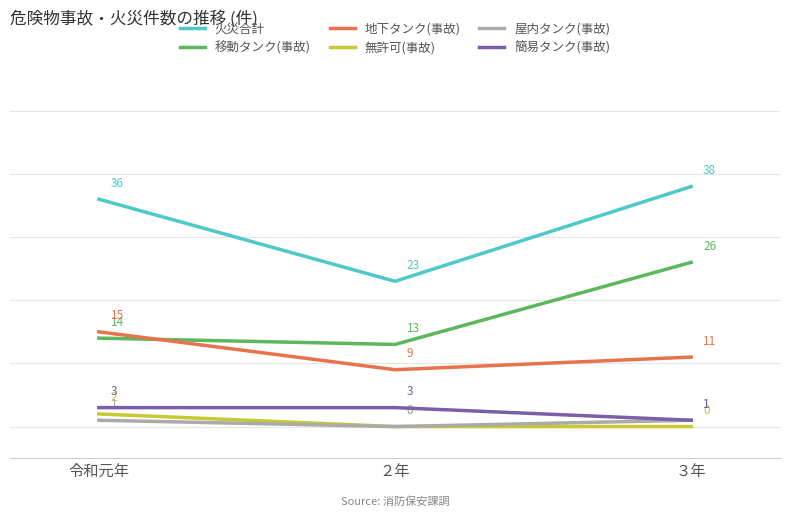

Reading right to left, what are all the values shown in this chart?

火災合計: ３年=38	２年=23	令和元年=36
移動タンク(事故): ３年=26	２年=13	令和元年=14
地下タンク(事故): ３年=11	２年=9	令和元年=15
無許可(事故): ３年=0	２年=0	令和元年=2
屋内タンク(事故): ３年=1	２年=0	令和元年=1
簡易タンク(事故): ３年=1	２年=3	令和元年=3